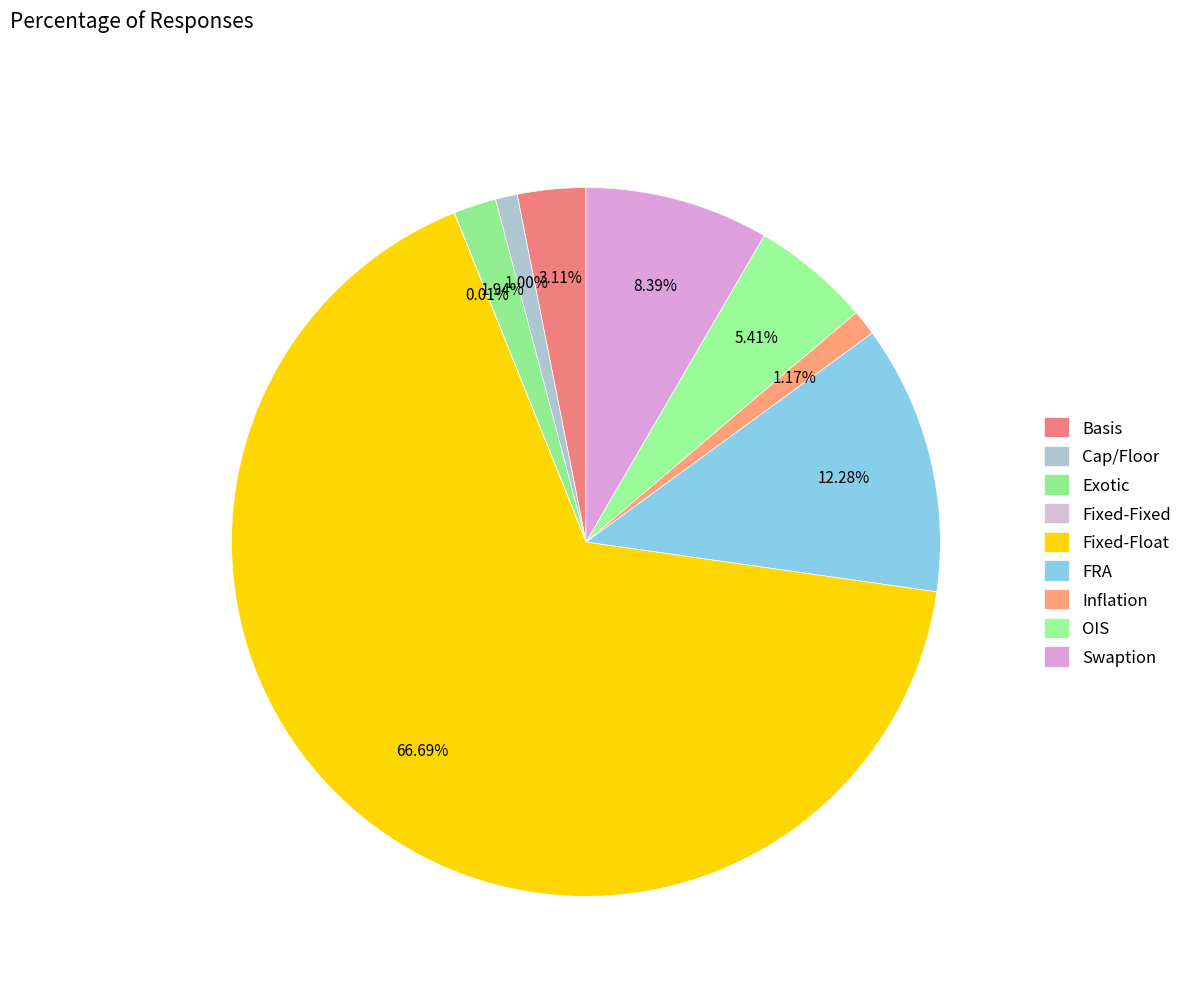

To the nearest percent, what is the difference between the largest and smallest slice percentages?

67%